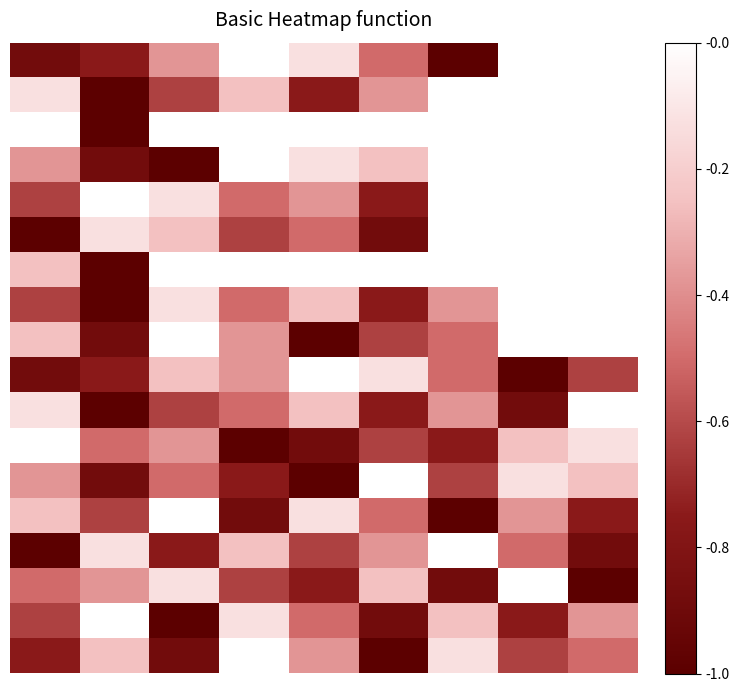

Count the number of categories in the chart.

9